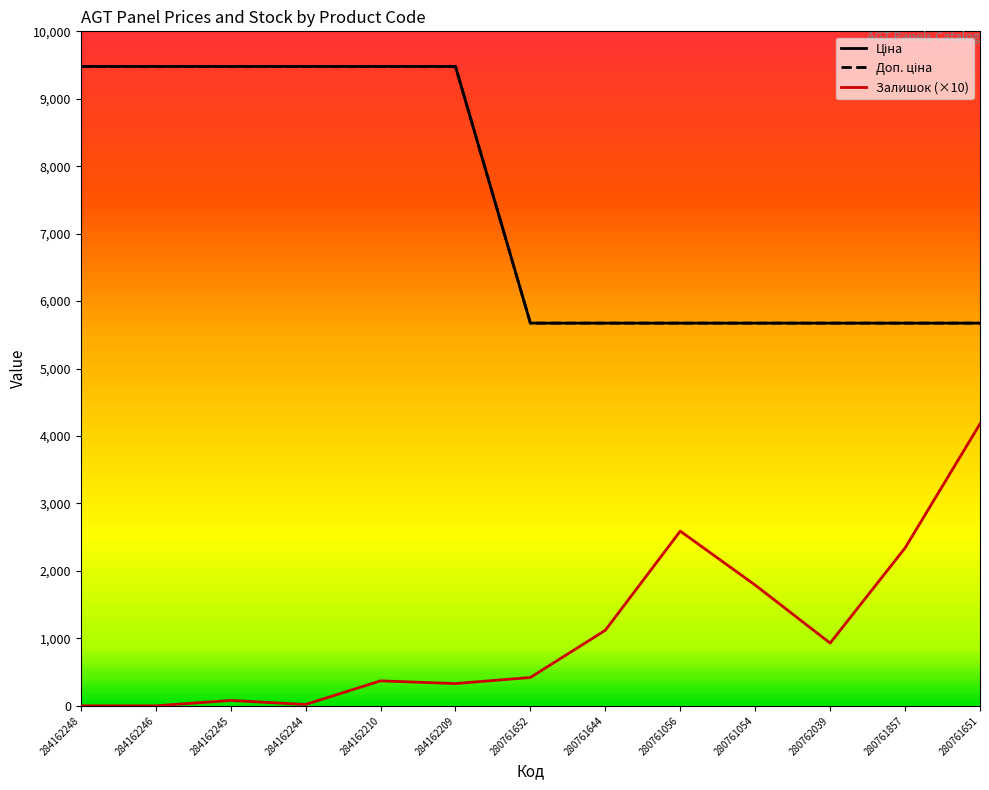

Reading right to left, list all the values displayed in this chart.

Ціна: 280761651=5673.8	280761857=5673.8	280762039=5673.8	280761054=5673.8	280761056=5673.8	280761644=5673.8	280761652=5673.8	284162209=9480.1	284162210=9480.1	284162244=9480.1	284162245=9480.1	284162246=9480.1	284162248=9480.1
Доп. ціна: 280761651=5673.8	280761857=5673.8	280762039=5673.8	280761054=5673.8	280761056=5673.8	280761644=5673.8	280761652=5673.8	284162209=9480.1	284162210=9480.1	284162244=9480.1	284162245=9480.1	284162246=9480.1	284162248=9480.1
Залишок: 280761651=4180.0	280761857=2340.0	280762039=930.0	280761054=1790.0	280761056=2590.0	280761644=1120.0	280761652=420.0	284162209=330.0	284162210=370.0	284162244=20.0	284162245=80.0	284162246=0.0	284162248=0.0